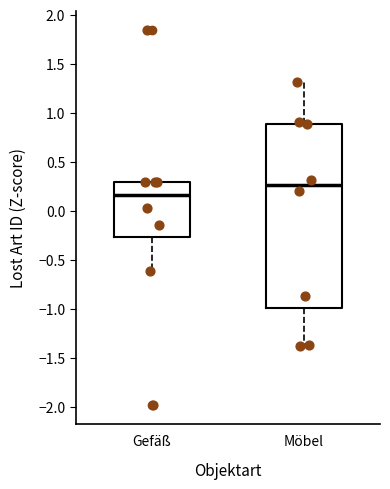

Reading left to right, transcribe this box plot: for each box, give where its median line is, the range the box spans, and where its two whiskers end, as read against the y-axis. The values are not printed on the chart, so give them approximately, as read against the axis.

Gefäß: median 0.15, box -0.25 to 0.30, whiskers -0.60 to 0.30
Möbel: median 0.25, box -1.00 to 0.90, whiskers -1.40 to 1.30